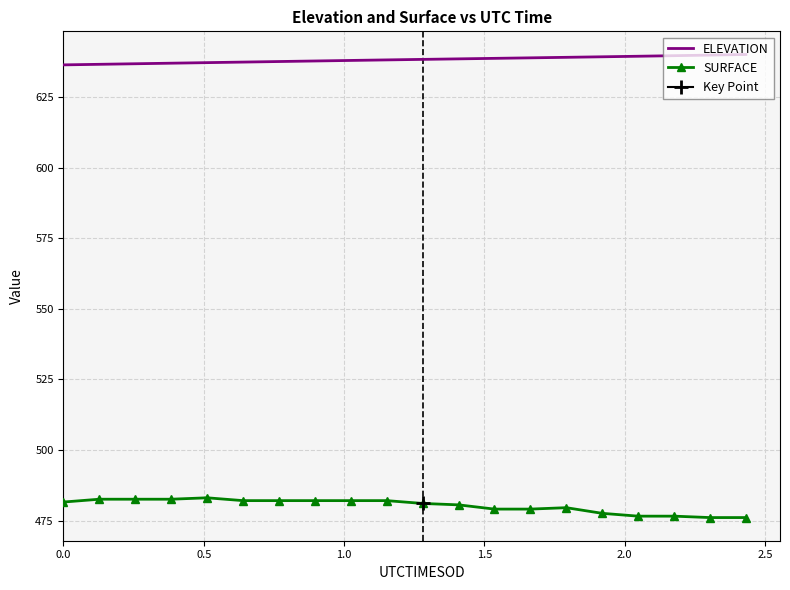

What is the minimum value for SURFACE?

476.1